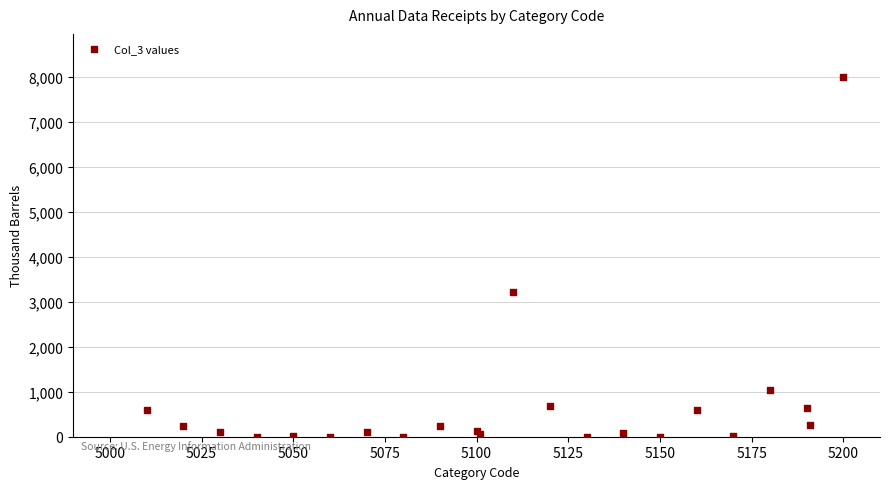

What Y value in the scatter plot is closest to 3998?

3212.6